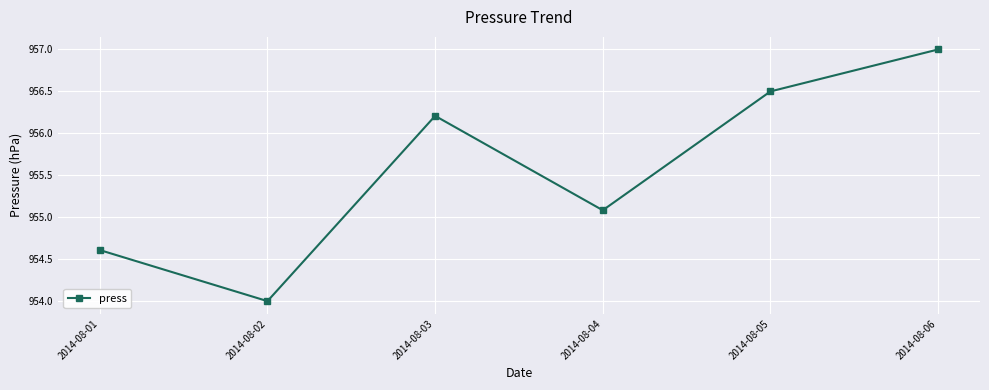

How many values are below 956?

3